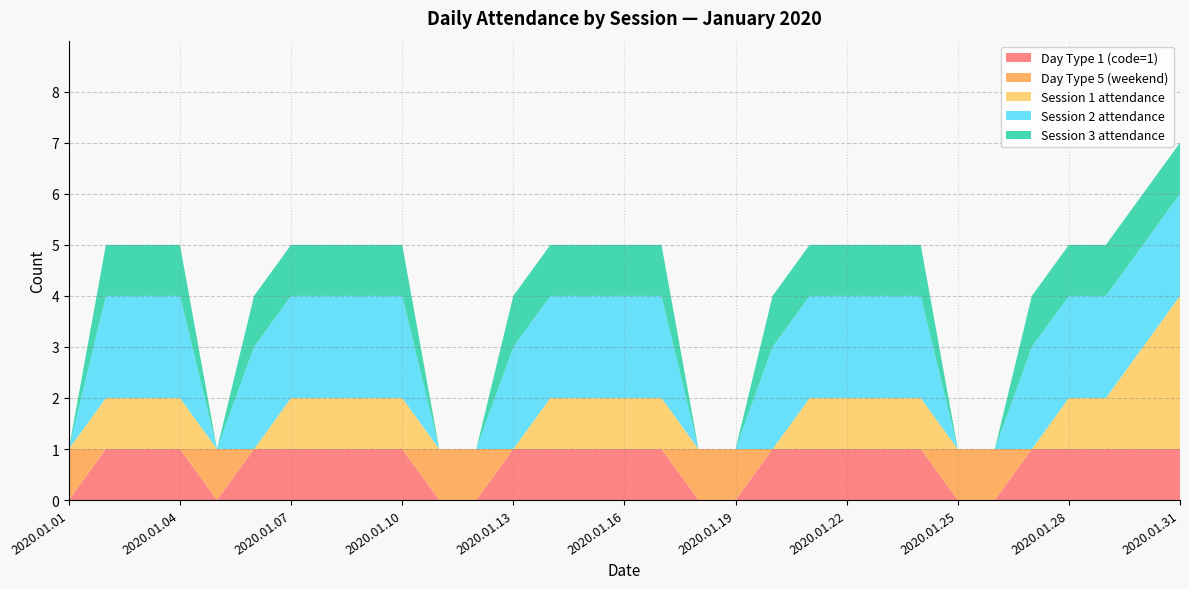

Reading right to left, extract all data points from this chart.

Day Type 1 (code=1): 2020.01.31=1	2020.01.30=1	2020.01.29=1	2020.01.28=1	2020.01.27=1	2020.01.26=0	2020.01.25=0	2020.01.24=1	2020.01.23=1	2020.01.22=1	2020.01.21=1	2020.01.20=1	2020.01.19=0	2020.01.18=0	2020.01.17=1	2020.01.16=1	2020.01.15=1	2020.01.14=1	2020.01.13=1	2020.01.12=0	2020.01.11=0	2020.01.10=1	2020.01.09=1	2020.01.08=1	2020.01.07=1	2020.01.06=1	2020.01.05=0	2020.01.04=1	2020.01.03=1	2020.01.02=1	2020.01.01=0
Day Type 5 (weekend): 2020.01.31=0	2020.01.30=0	2020.01.29=0	2020.01.28=0	2020.01.27=0	2020.01.26=1	2020.01.25=1	2020.01.24=0	2020.01.23=0	2020.01.22=0	2020.01.21=0	2020.01.20=0	2020.01.19=1	2020.01.18=1	2020.01.17=0	2020.01.16=0	2020.01.15=0	2020.01.14=0	2020.01.13=0	2020.01.12=1	2020.01.11=1	2020.01.10=0	2020.01.09=0	2020.01.08=0	2020.01.07=0	2020.01.06=0	2020.01.05=1	2020.01.04=0	2020.01.03=0	2020.01.02=0	2020.01.01=1
Session 1 attendance: 2020.01.31=3	2020.01.30=2	2020.01.29=1	2020.01.28=1	2020.01.27=0	2020.01.26=0	2020.01.25=0	2020.01.24=1	2020.01.23=1	2020.01.22=1	2020.01.21=1	2020.01.20=0	2020.01.19=0	2020.01.18=0	2020.01.17=1	2020.01.16=1	2020.01.15=1	2020.01.14=1	2020.01.13=0	2020.01.12=0	2020.01.11=0	2020.01.10=1	2020.01.09=1	2020.01.08=1	2020.01.07=1	2020.01.06=0	2020.01.05=0	2020.01.04=1	2020.01.03=1	2020.01.02=1	2020.01.01=0
Session 2 attendance: 2020.01.31=2	2020.01.30=2	2020.01.29=2	2020.01.28=2	2020.01.27=2	2020.01.26=0	2020.01.25=0	2020.01.24=2	2020.01.23=2	2020.01.22=2	2020.01.21=2	2020.01.20=2	2020.01.19=0	2020.01.18=0	2020.01.17=2	2020.01.16=2	2020.01.15=2	2020.01.14=2	2020.01.13=2	2020.01.12=0	2020.01.11=0	2020.01.10=2	2020.01.09=2	2020.01.08=2	2020.01.07=2	2020.01.06=2	2020.01.05=0	2020.01.04=2	2020.01.03=2	2020.01.02=2	2020.01.01=0
Session 3 attendance: 2020.01.31=1	2020.01.30=1	2020.01.29=1	2020.01.28=1	2020.01.27=1	2020.01.26=0	2020.01.25=0	2020.01.24=1	2020.01.23=1	2020.01.22=1	2020.01.21=1	2020.01.20=1	2020.01.19=0	2020.01.18=0	2020.01.17=1	2020.01.16=1	2020.01.15=1	2020.01.14=1	2020.01.13=1	2020.01.12=0	2020.01.11=0	2020.01.10=1	2020.01.09=1	2020.01.08=1	2020.01.07=1	2020.01.06=1	2020.01.05=0	2020.01.04=1	2020.01.03=1	2020.01.02=1	2020.01.01=0